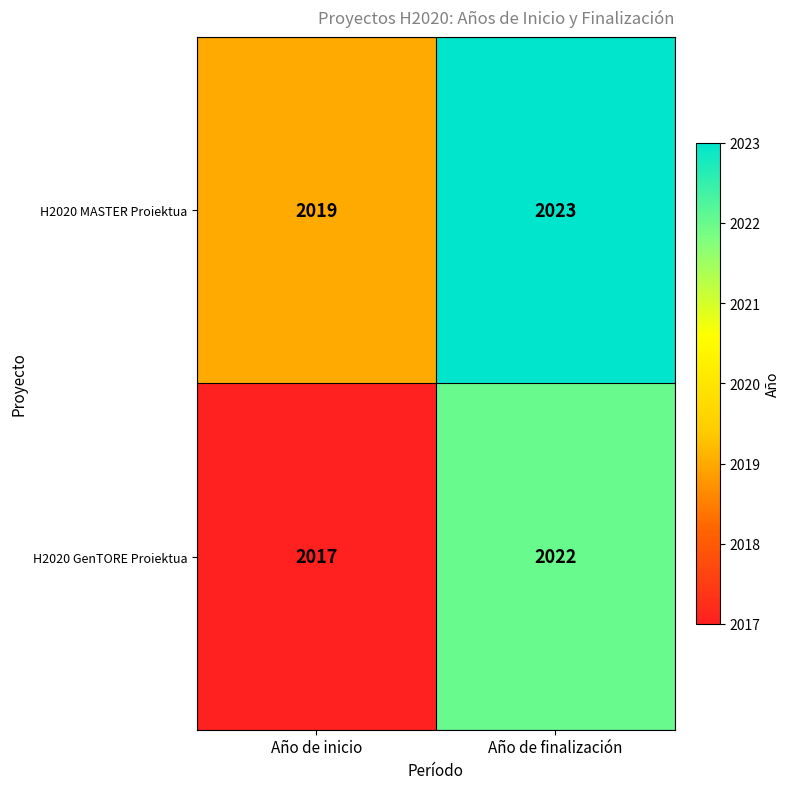

The H2020 GenTORE Proiektua series shows 2017 at Año de inicio. True or false?

True